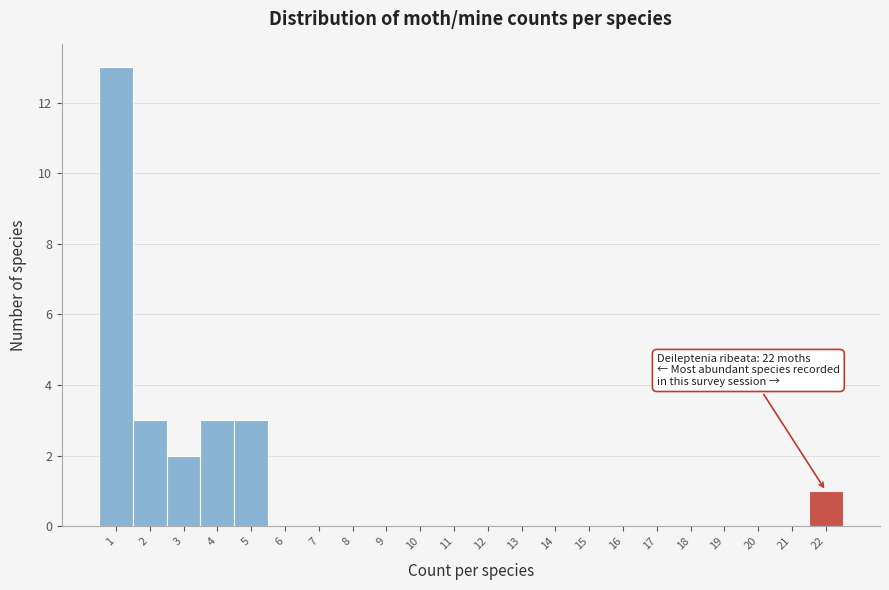

Which range on the x-axis has the tallest bar?

0.5 to 1.5